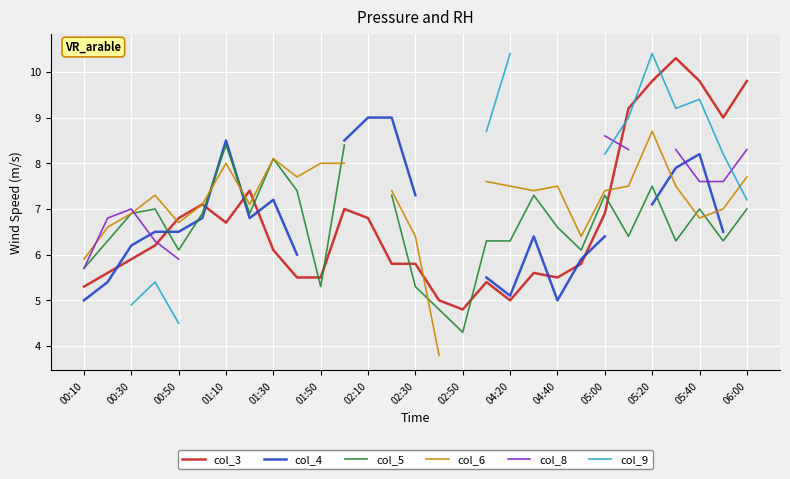

What is the lowest value of the col_3 series?

4.8